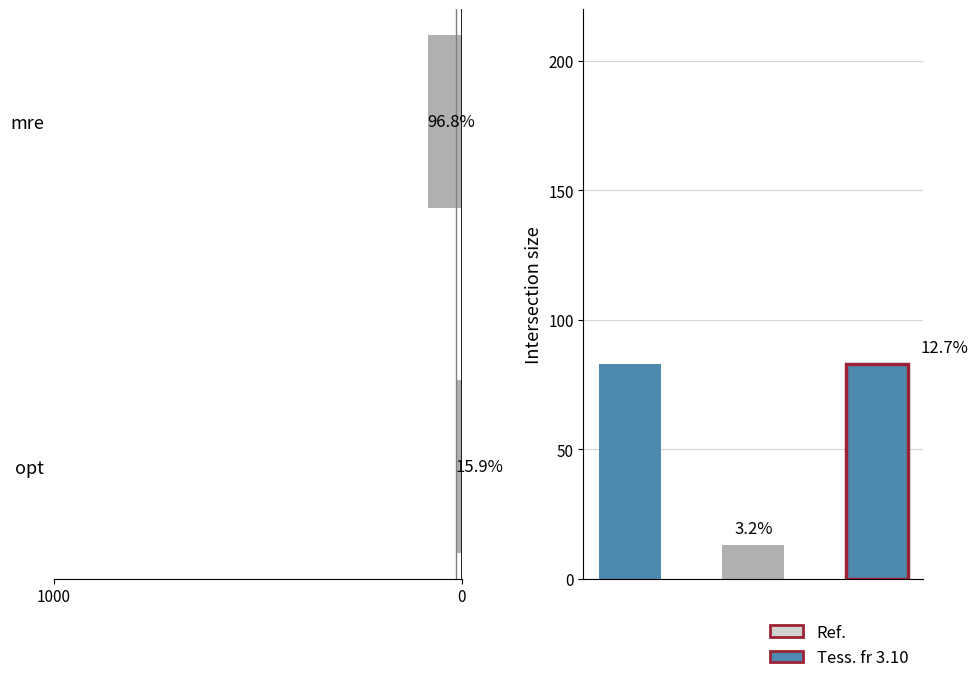

What is the ratio of the value at mre to the value at opt?

6.4